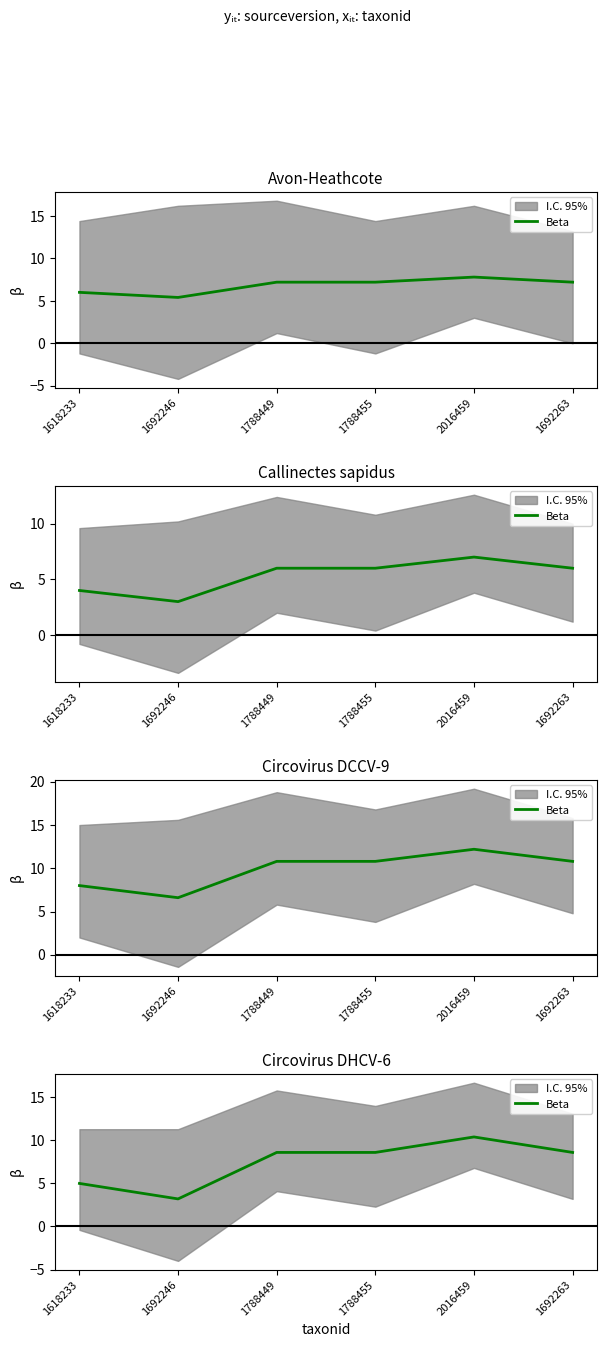

Rank the categories by value from lowest to highest.

1692246, 1618233, 1788449, 1788455, 1692263, 2016459